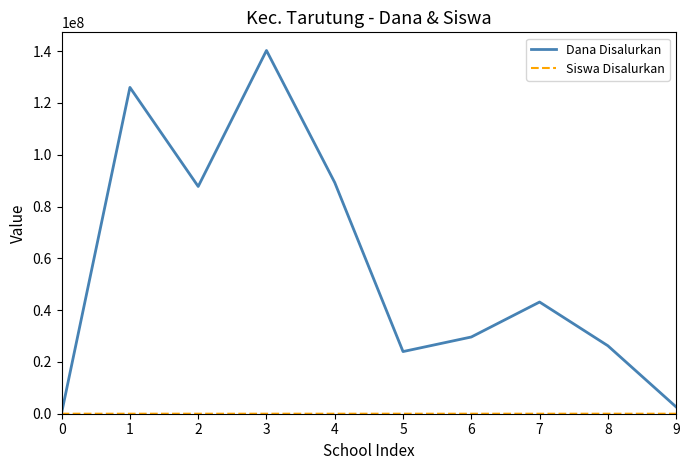

How many interior local valleys does the Dana Disalurkan series have?

2